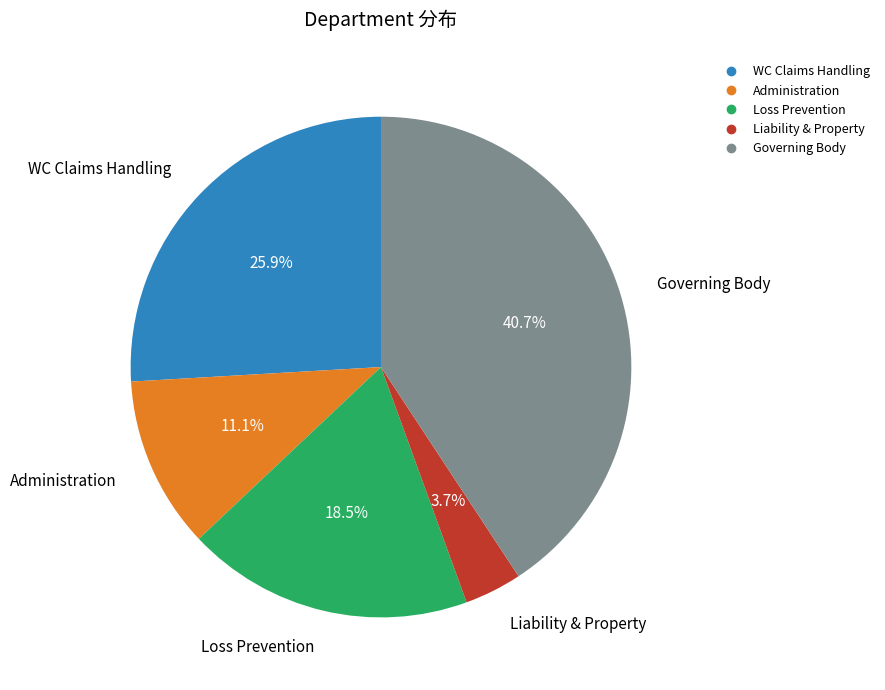

What percentage do WC Claims Handling and Governing Body together represent?

66.7%